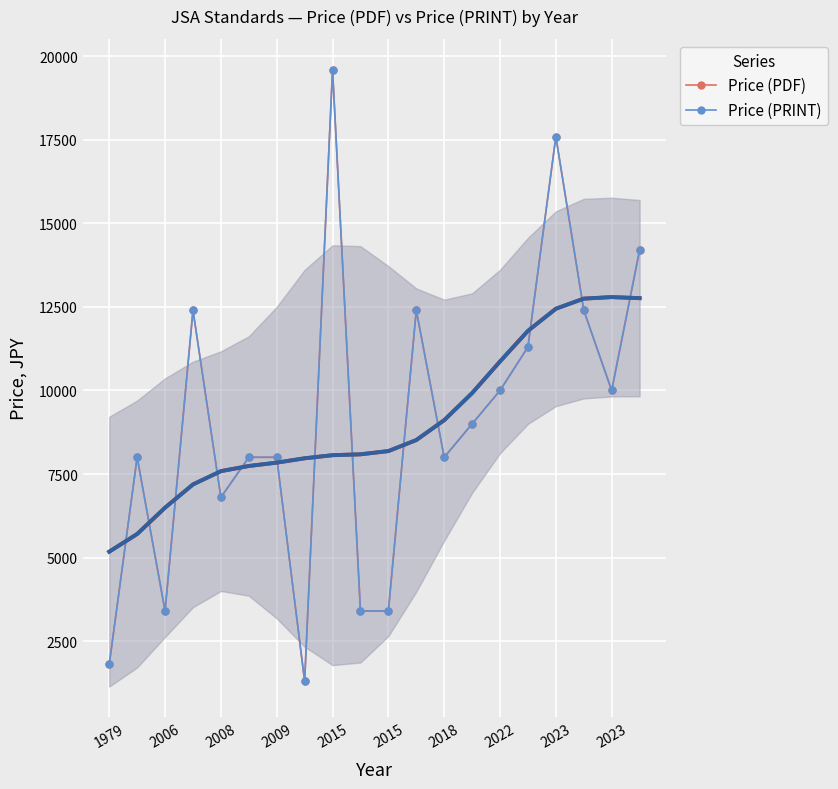

True or false: Price (PRINT) has a value of 17197 at 15.

False